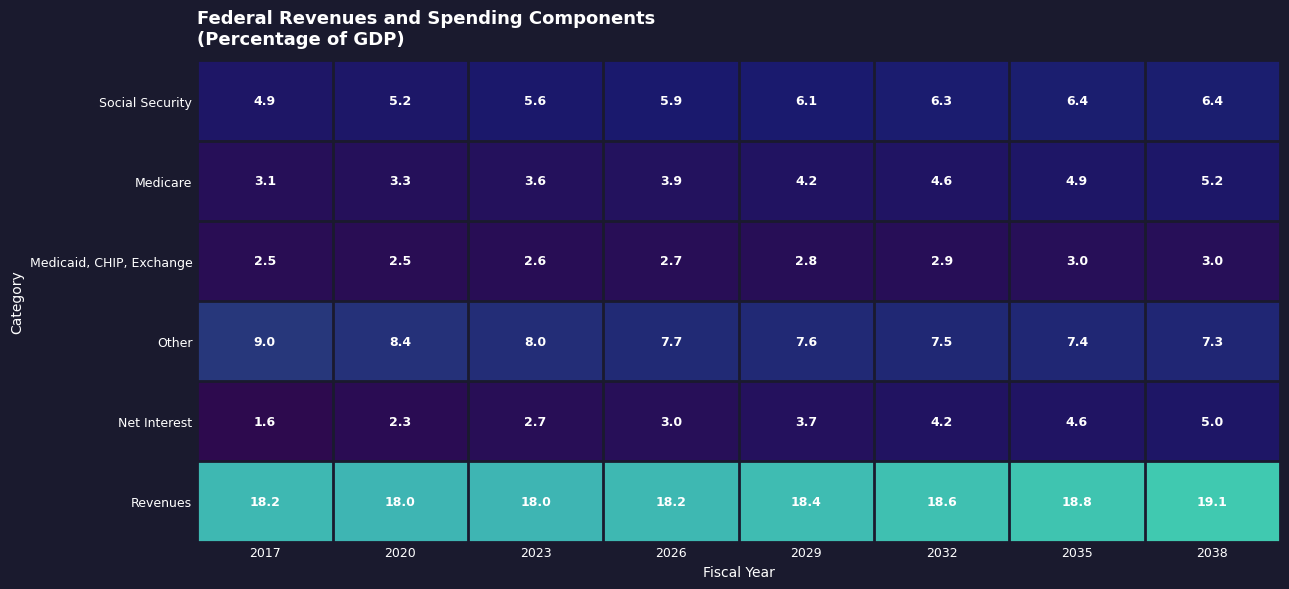

What is the lowest value of the Medicare series?

3.1